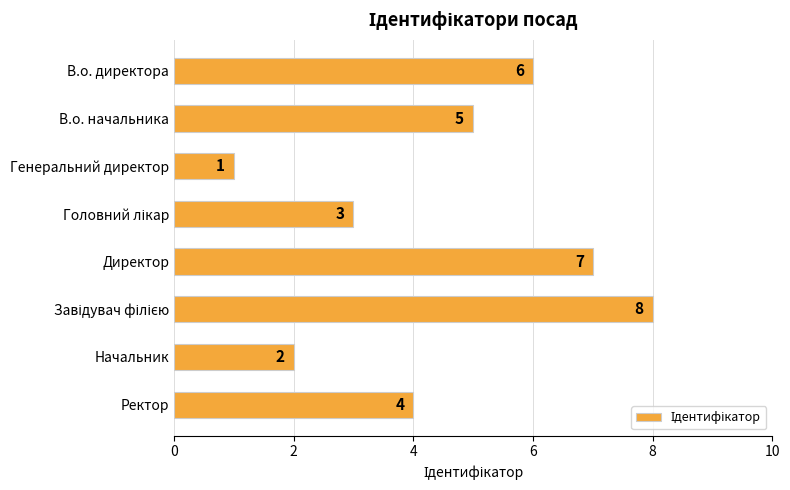

True or false: the data shows 7 at Ректор.

False